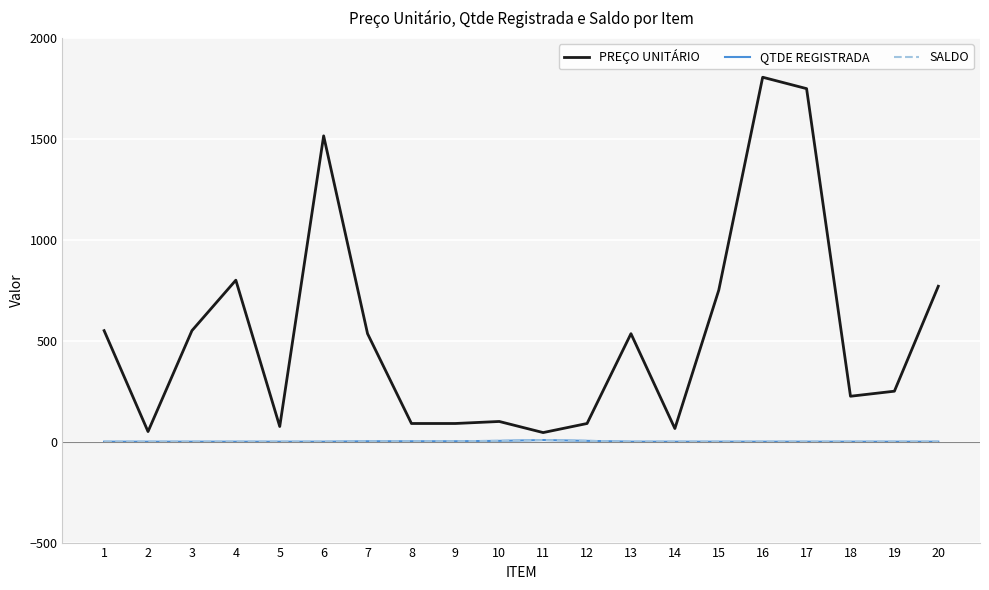

True or false: PREÇO UNITÁRIO and QTDE REGISTRADA cross at least once.

False